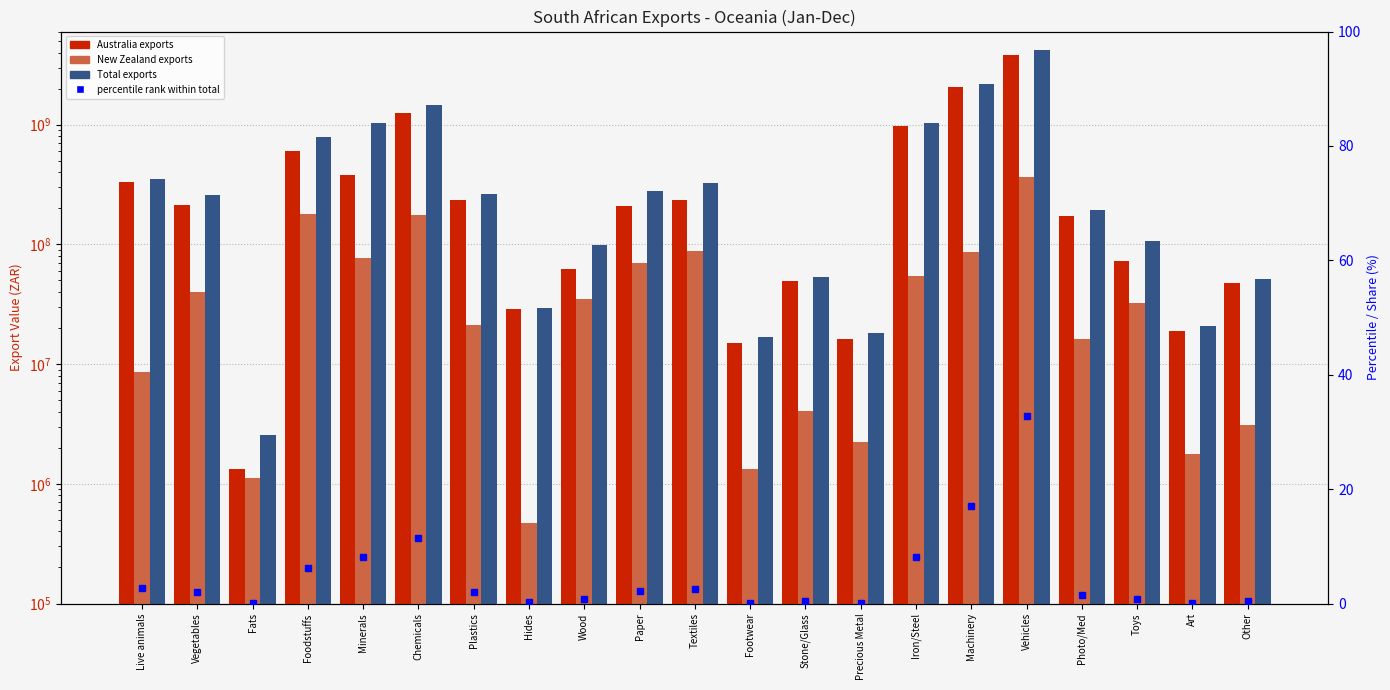

List the series in order of their peak value, lowest first.

percentile rank, New Zealand, Australia, Total